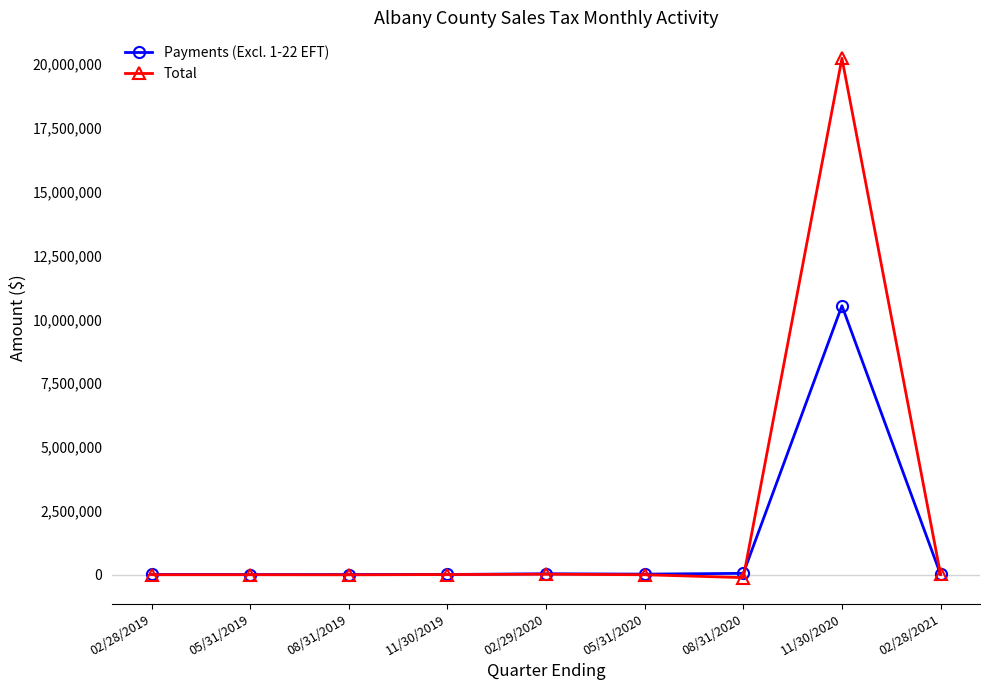

How many lines are shown in the chart?

2